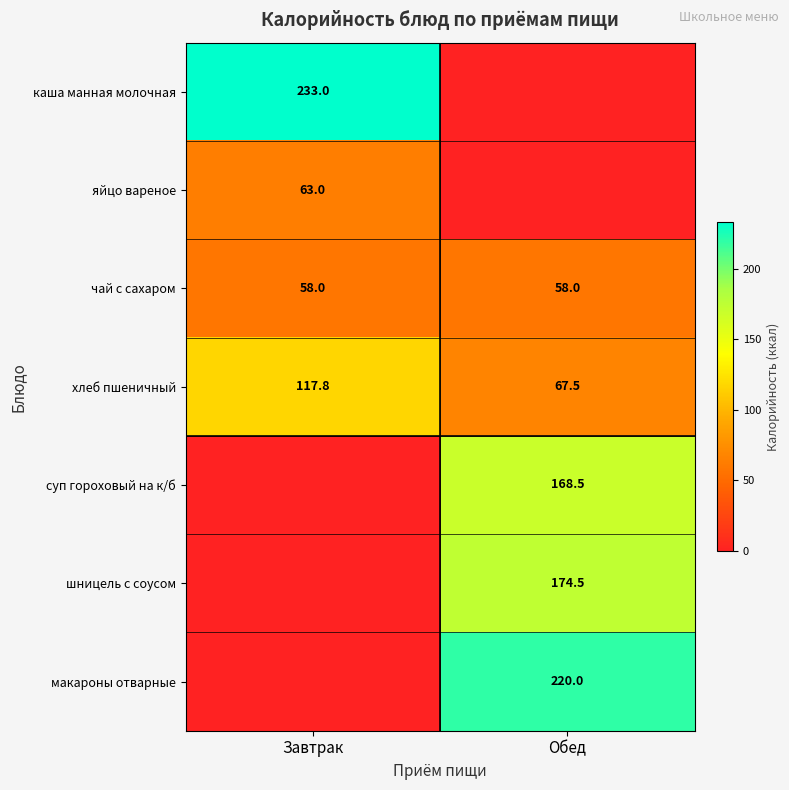

True or false: чай с сахаром has a value of 58.0 at Завтрак.

True